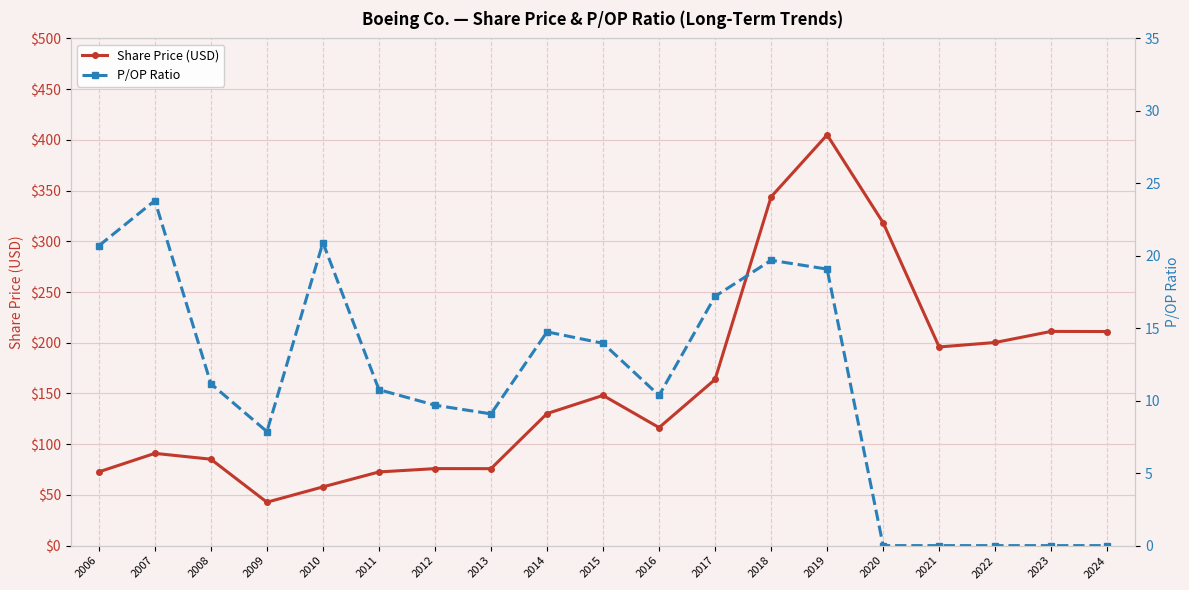

At which label does P/OP Ratio first exceed 10?

2006